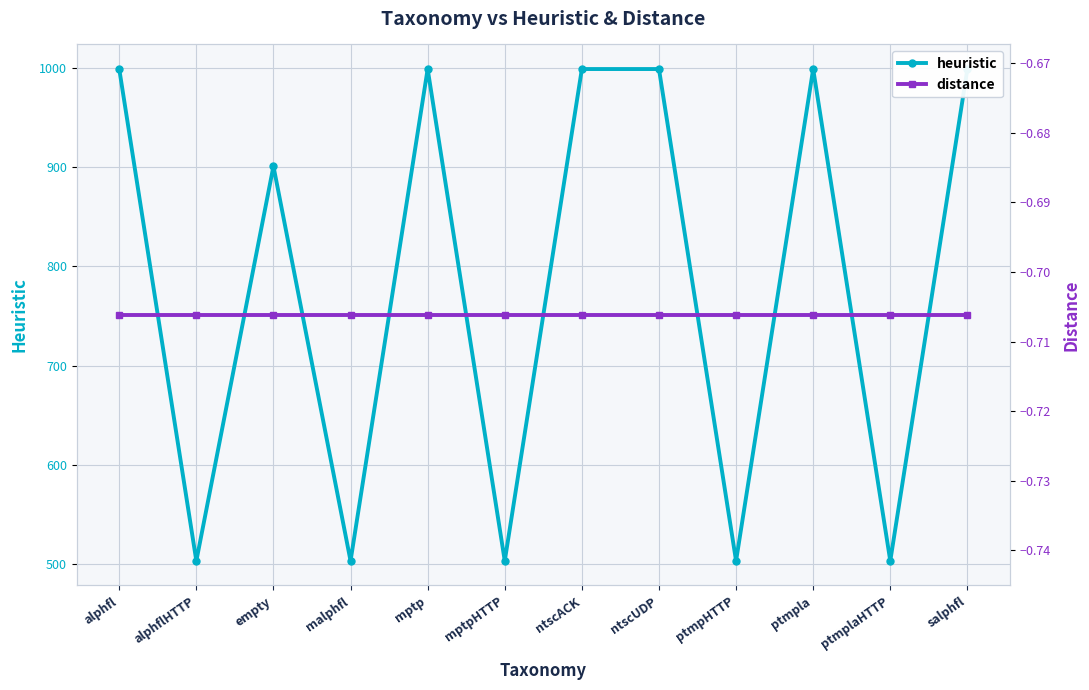

The distance series shows -1.0 at ntscACK. True or false?

False